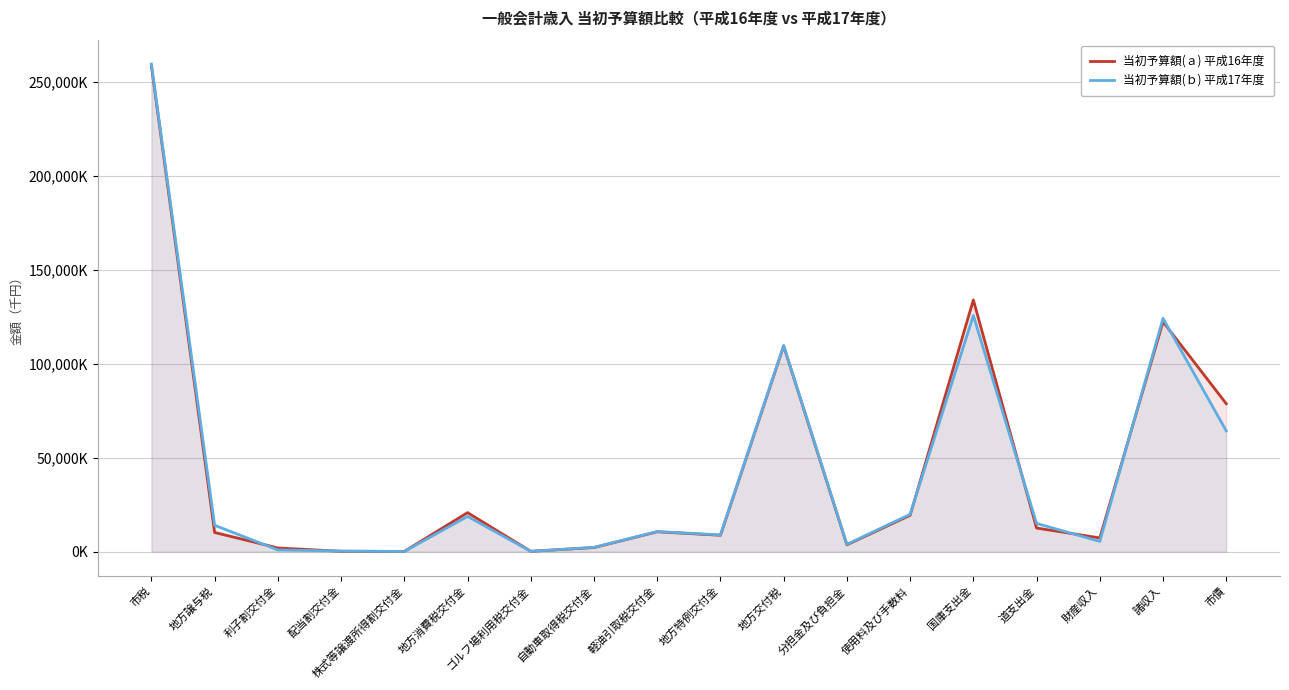

The value of 当初予算額(ｂ) 平成17年度 at 利子割交付金 is 913000. True or false?

True